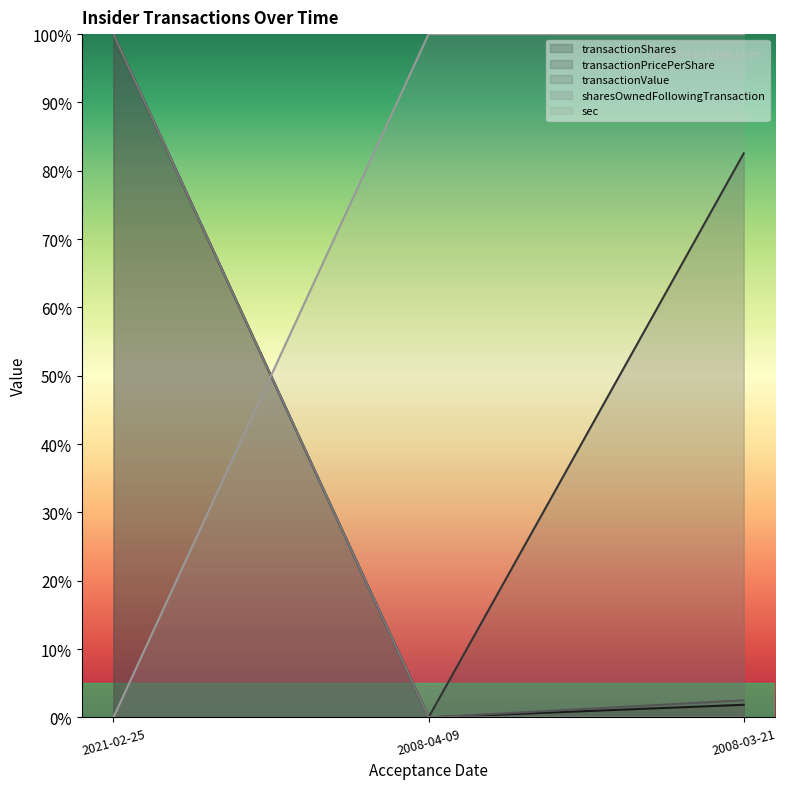

The value of transactionValue at 2008-03-21 is 0.0. True or false?

True